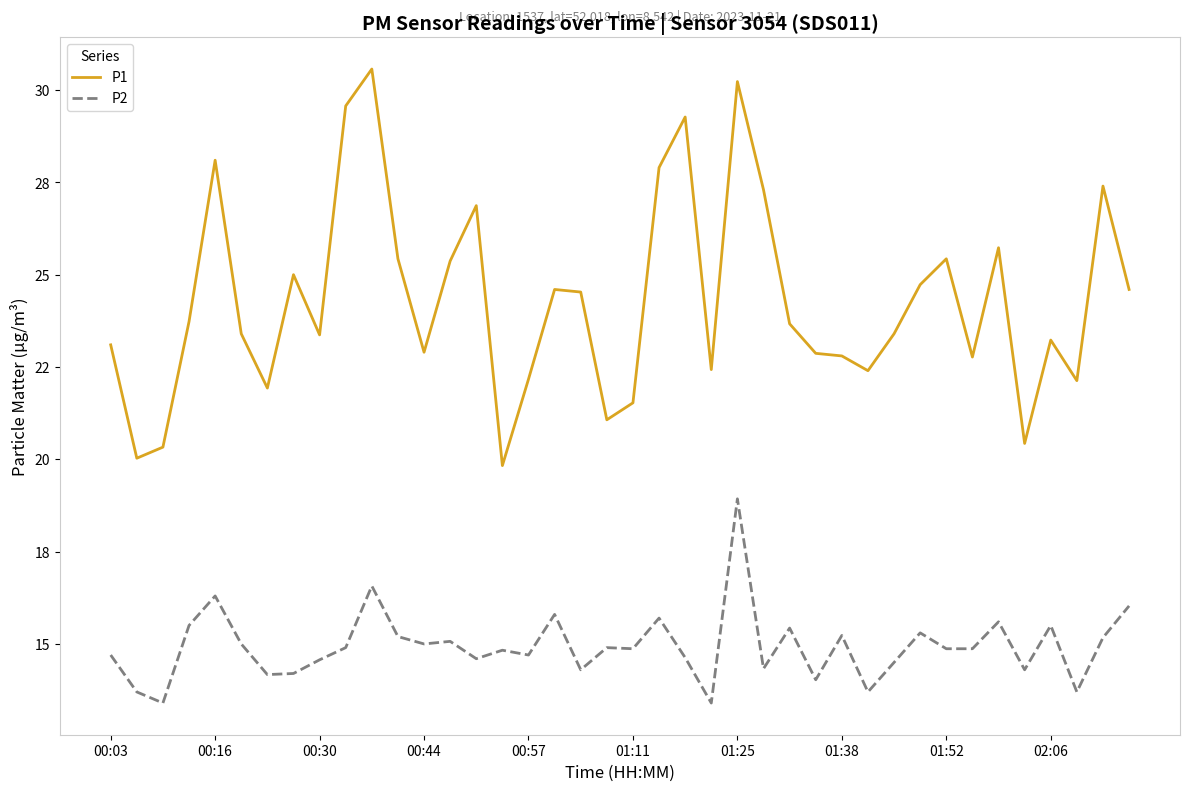

Is this an area chart (filled region under the line)?

No